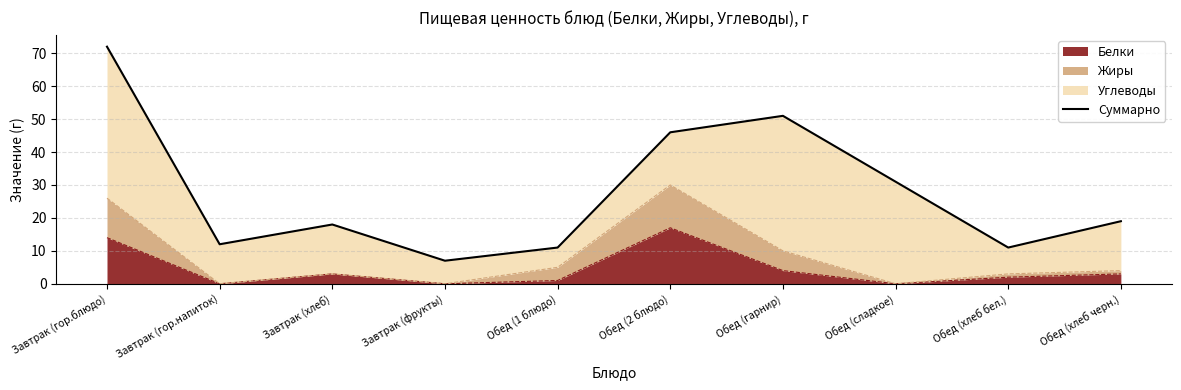

True or false: the data shows 29 at Завтрак (хлеб).

False